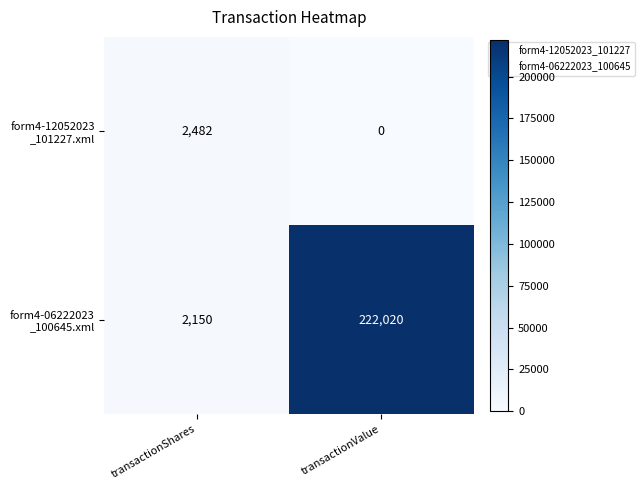

How many distinct data groups are displayed?

2